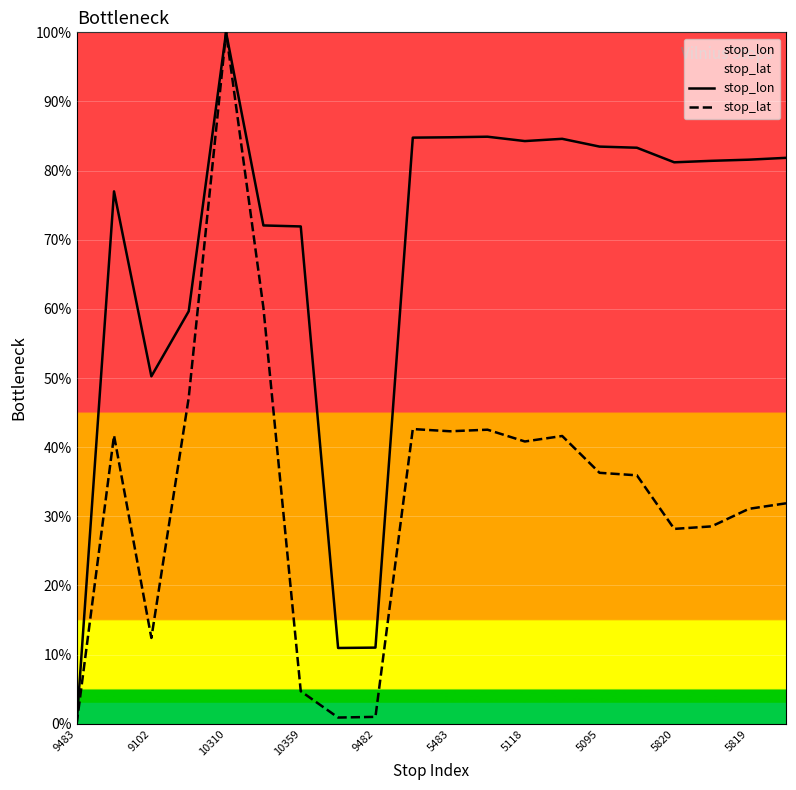

True or false: stop_lon and stop_lat intersect in this chart.

False